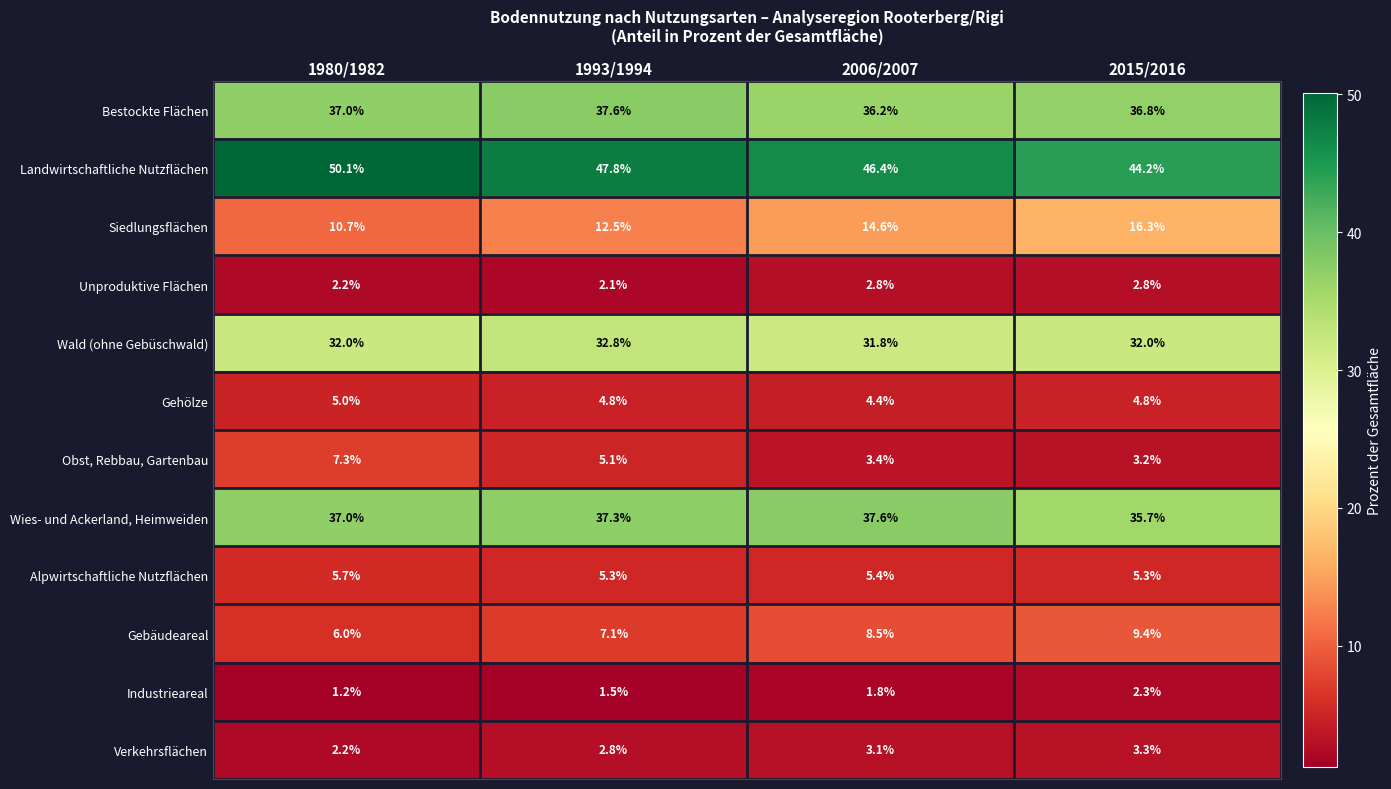

Is the value of Bestockte Flächen at 2006/2007 greater than the value of Wald (ohne Gebüschwald) at 2015/2016?

Yes